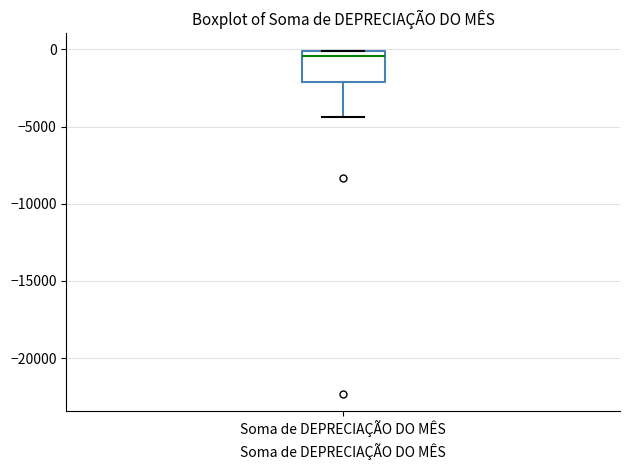

Where does the median line of the box for Soma de DEPRECIAÇÃO DO MÊS sit on the y-axis? The values are not printed on the chart, so give them approximately, as read against the axis.

-500